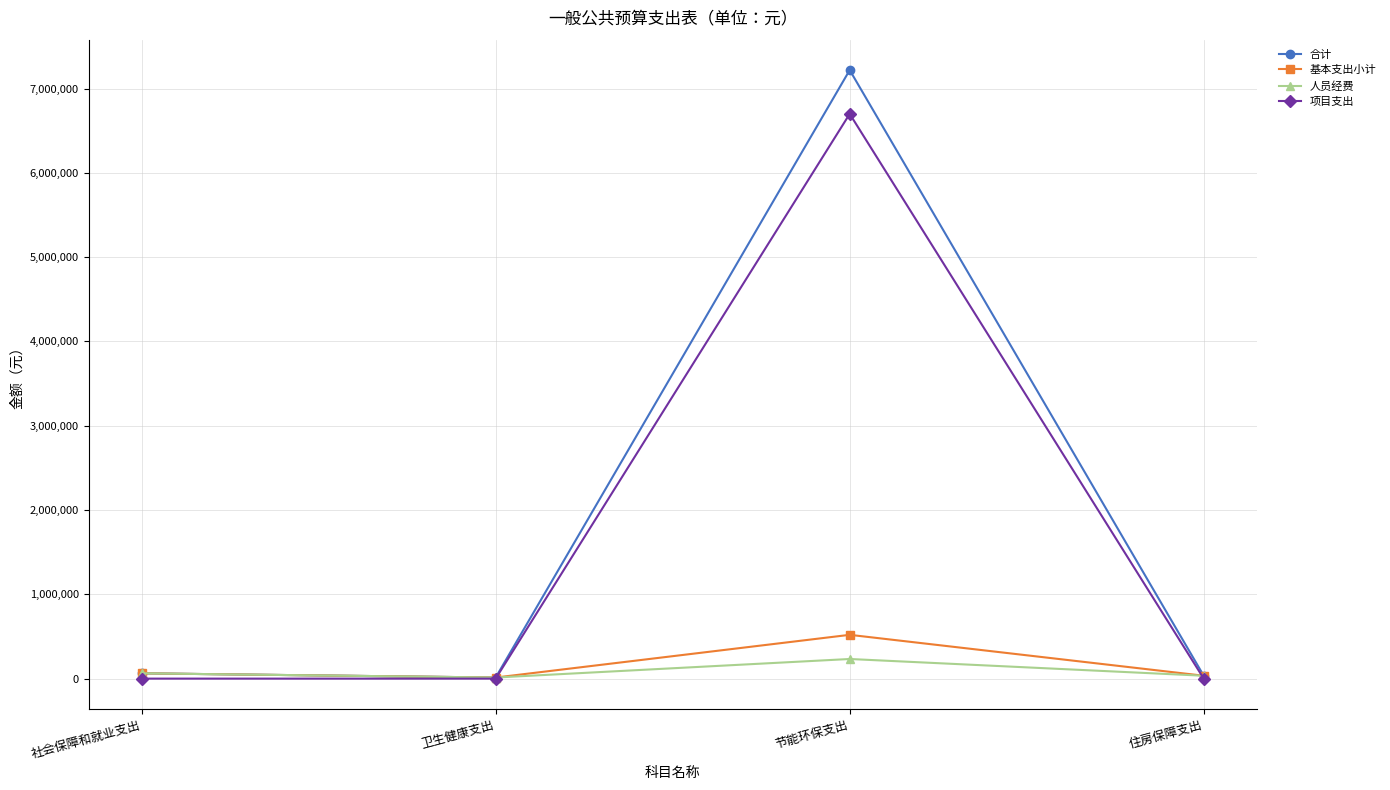

Between 节能环保支出 and 住房保障支出, which series saw the biggest shift?

合计